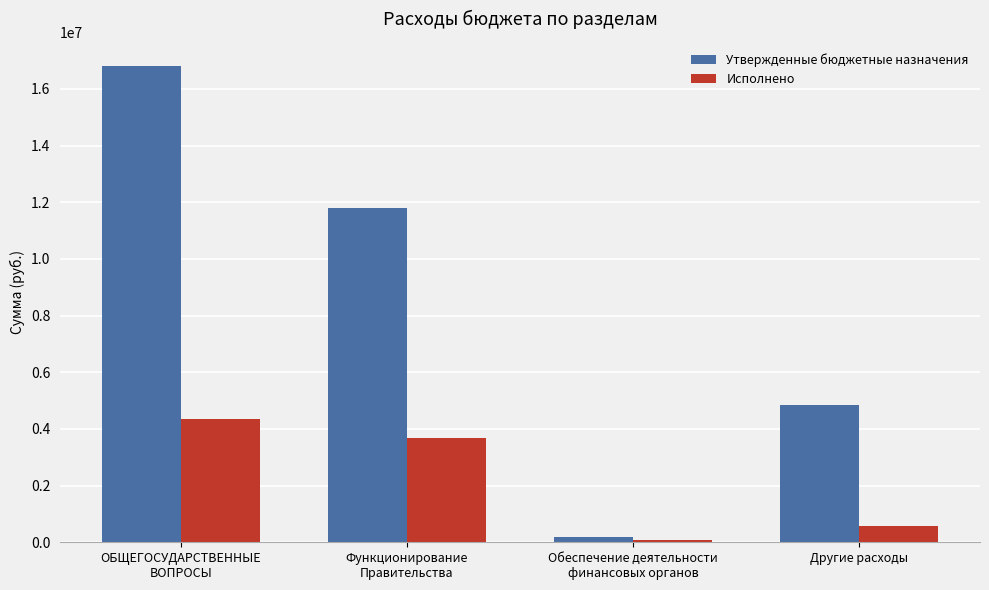

At how many categories does at least one series exceed 12373356?

1